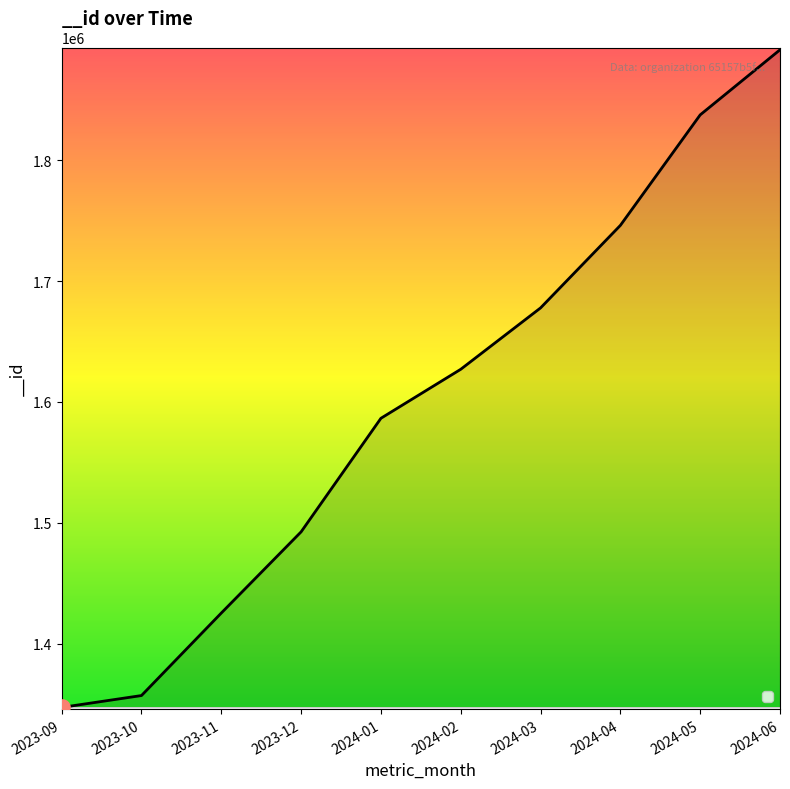

Approximately how many times larger is the value at 2024-05 compared to 2024-06?

1.0